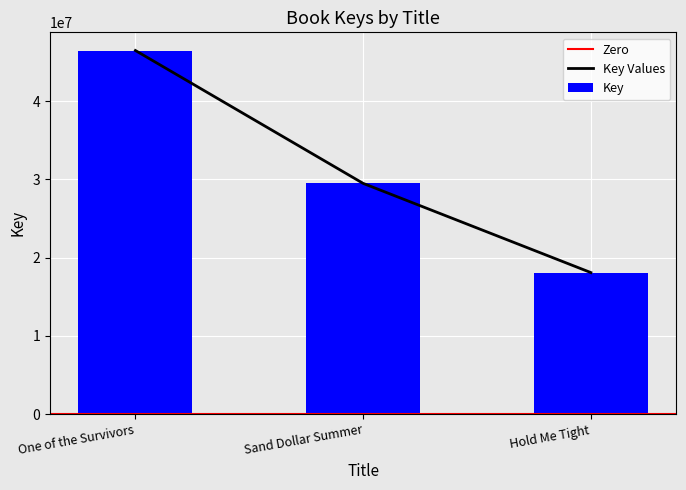

At which label is the value closest to 32284002?

Sand Dollar Summer